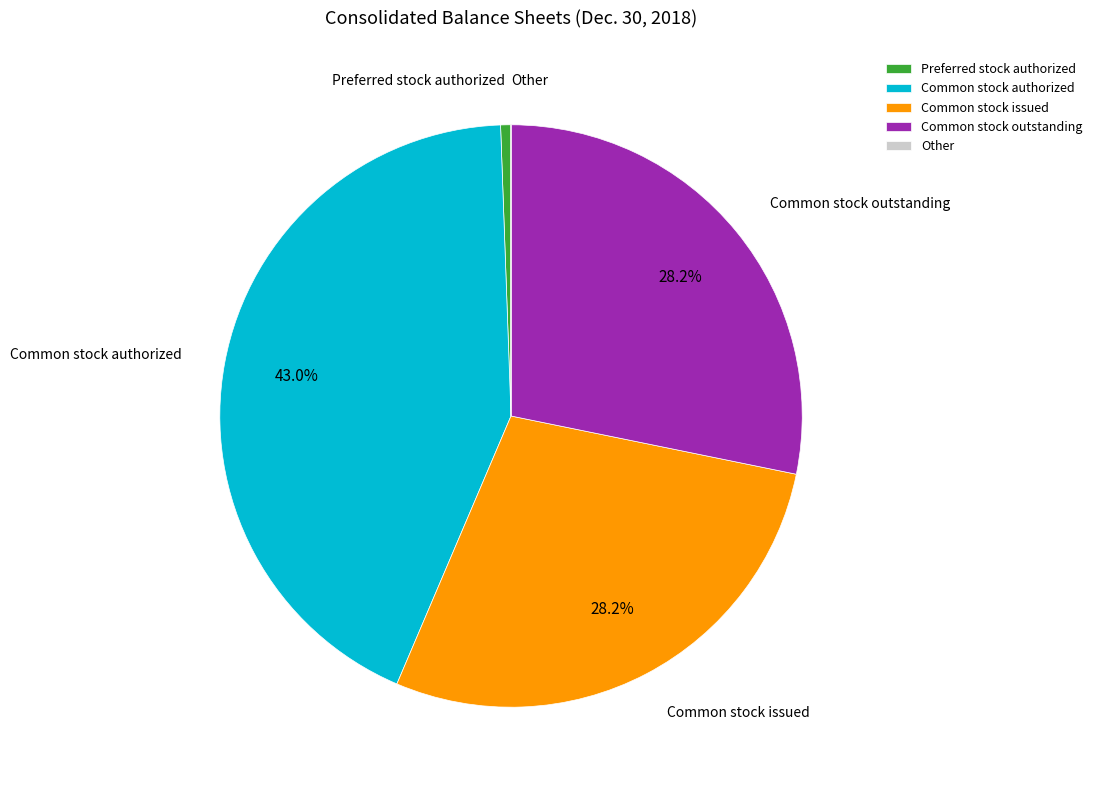

What portion of the pie excludes Common stock issued?

71.8%